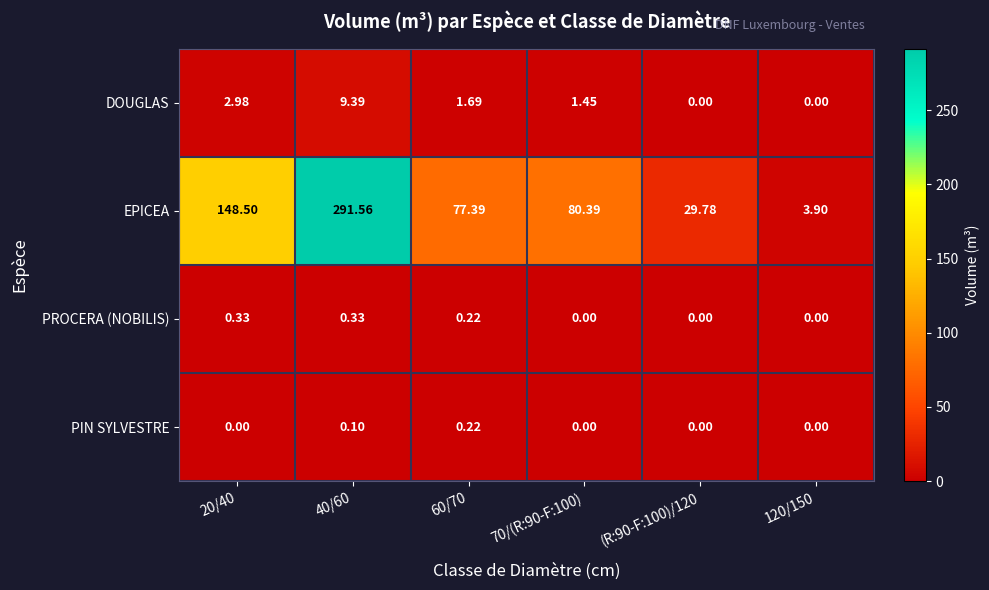

Rank the series by their maximum value, from lowest to highest.

PIN SYLVESTRE, PROCERA (NOBILIS), DOUGLAS, EPICEA